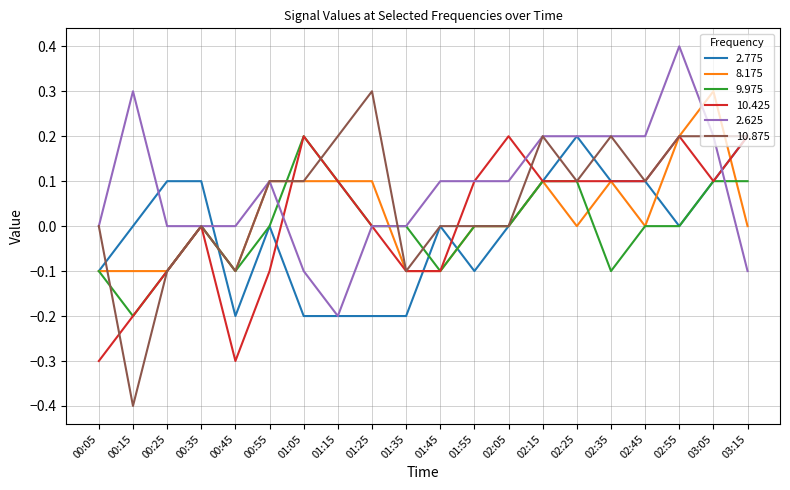

Where is the first local minimum for 10.425?

00:45